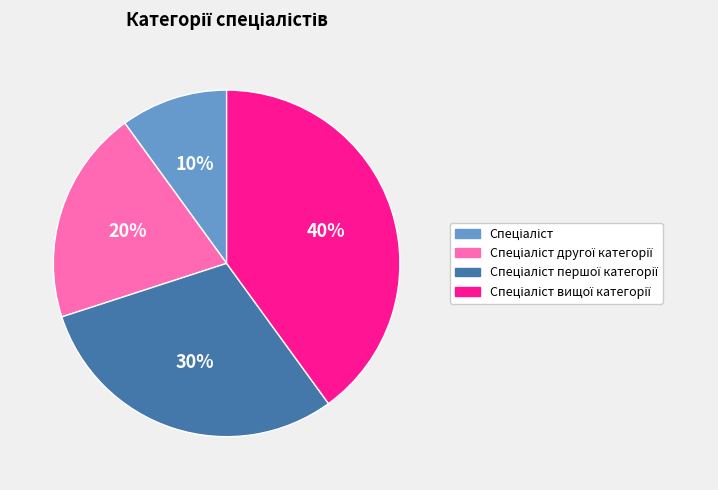

To the nearest percent, what is the average slice percentage?

25%